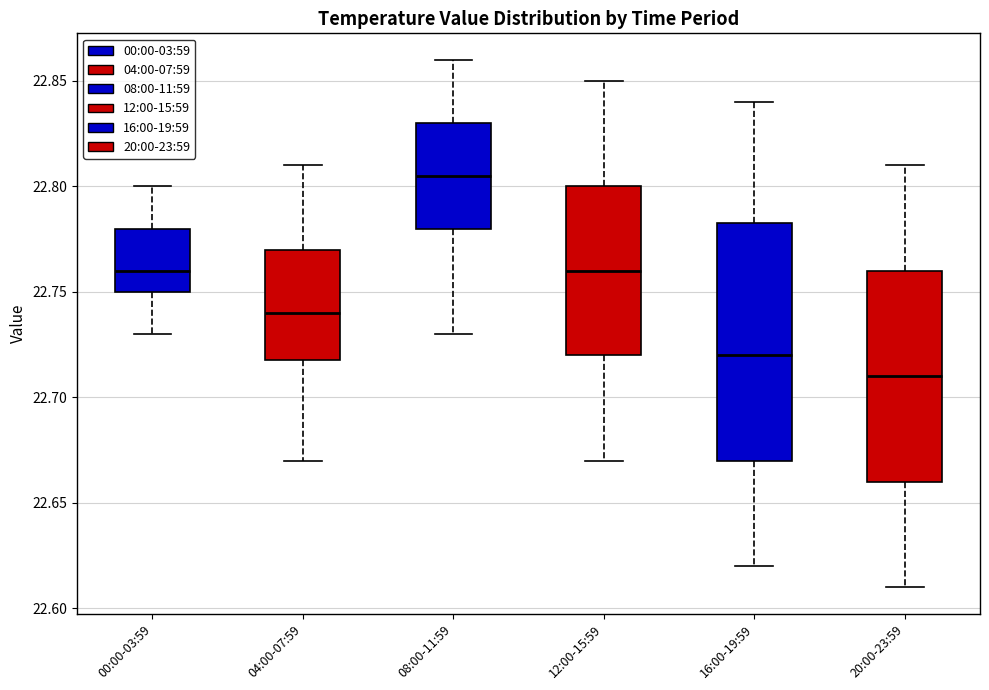

Which box's median line is the highest?

08:00-11:59